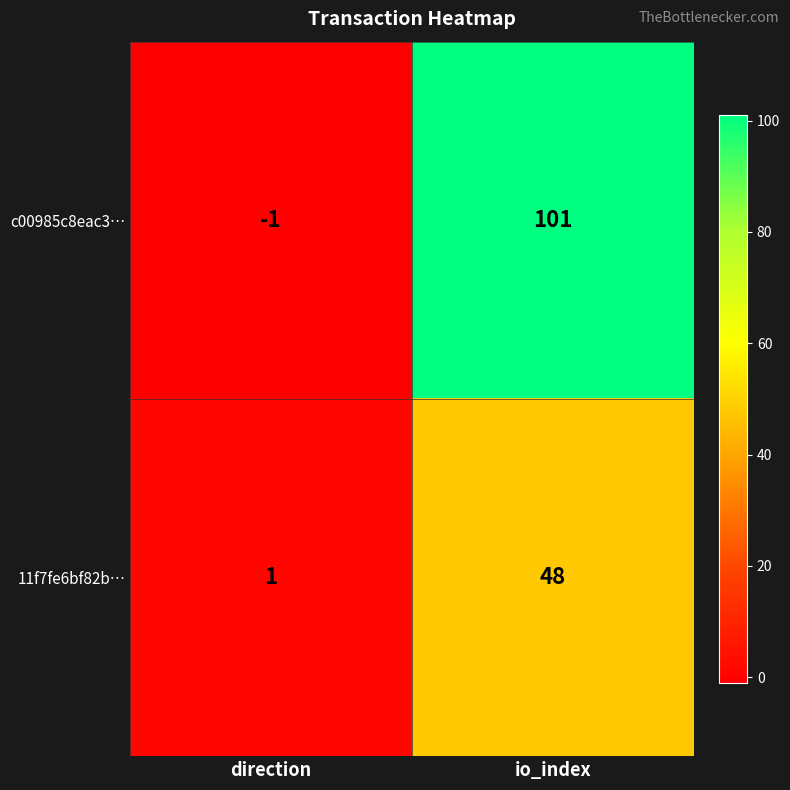

What is the sum of all c00985c8eac3… values?

100